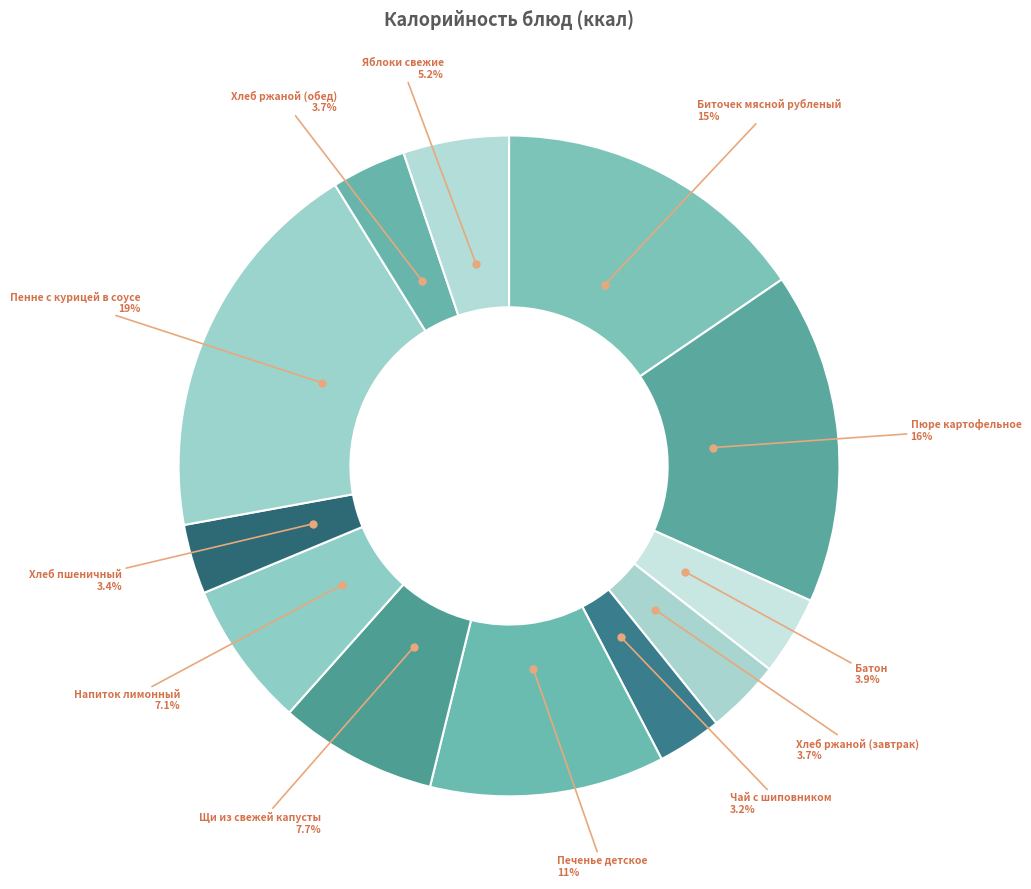

How many slices are in this pie chart?

12